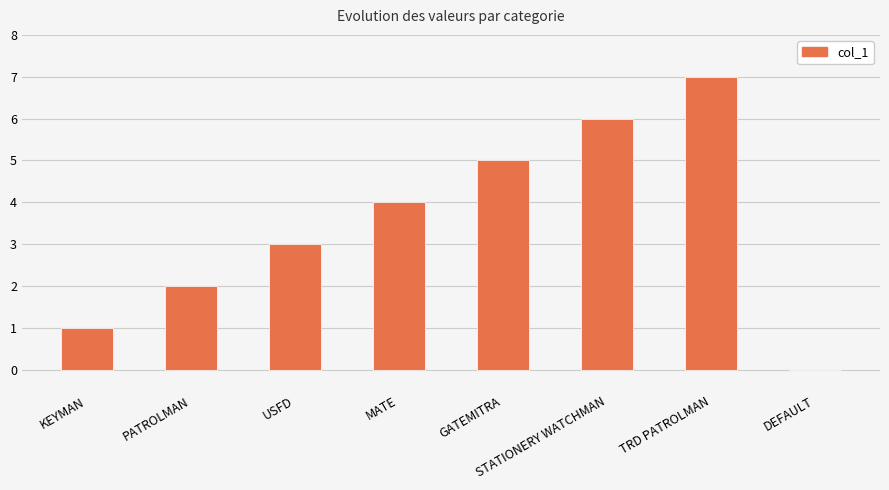

Count the number of categories in the chart.

8